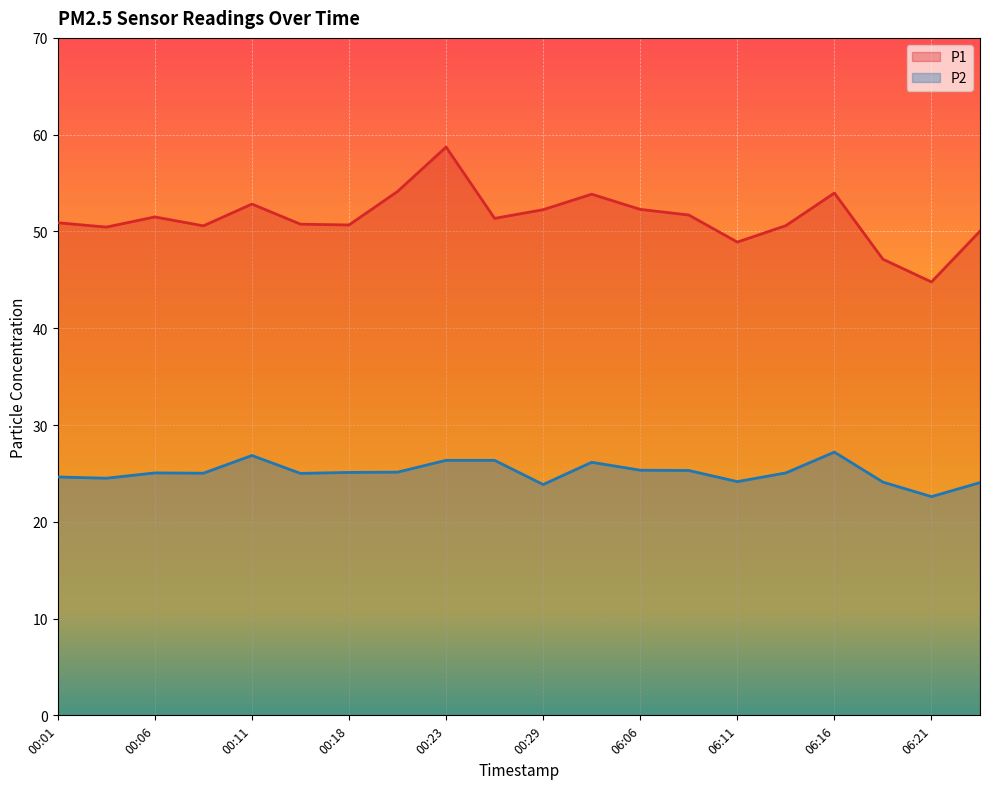

At 06:08, list the series in order from largest to smallest.

P1, P2